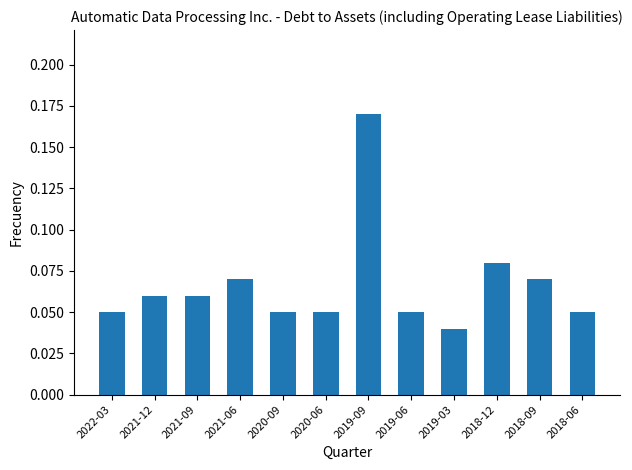

Which label corresponds to the smallest value in the chart?

2019-03